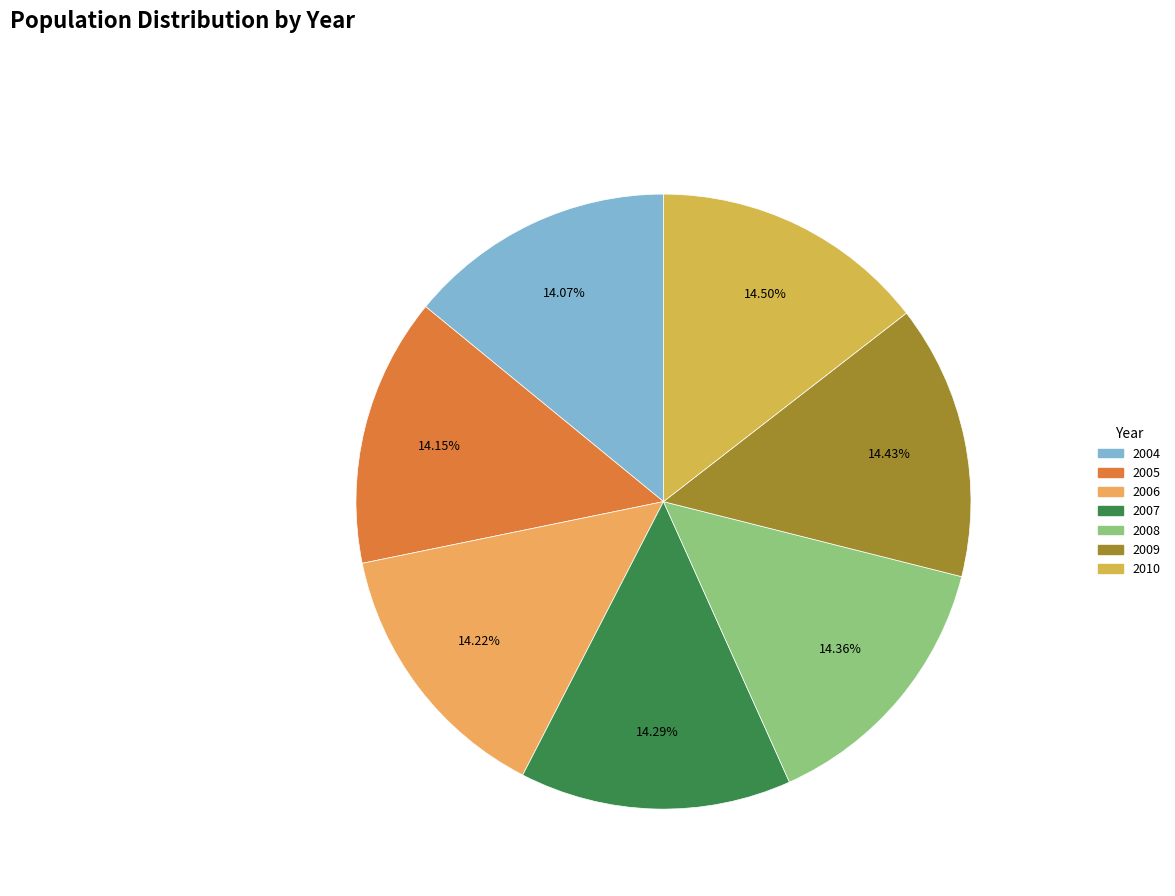

How many segments does this pie chart have?

7